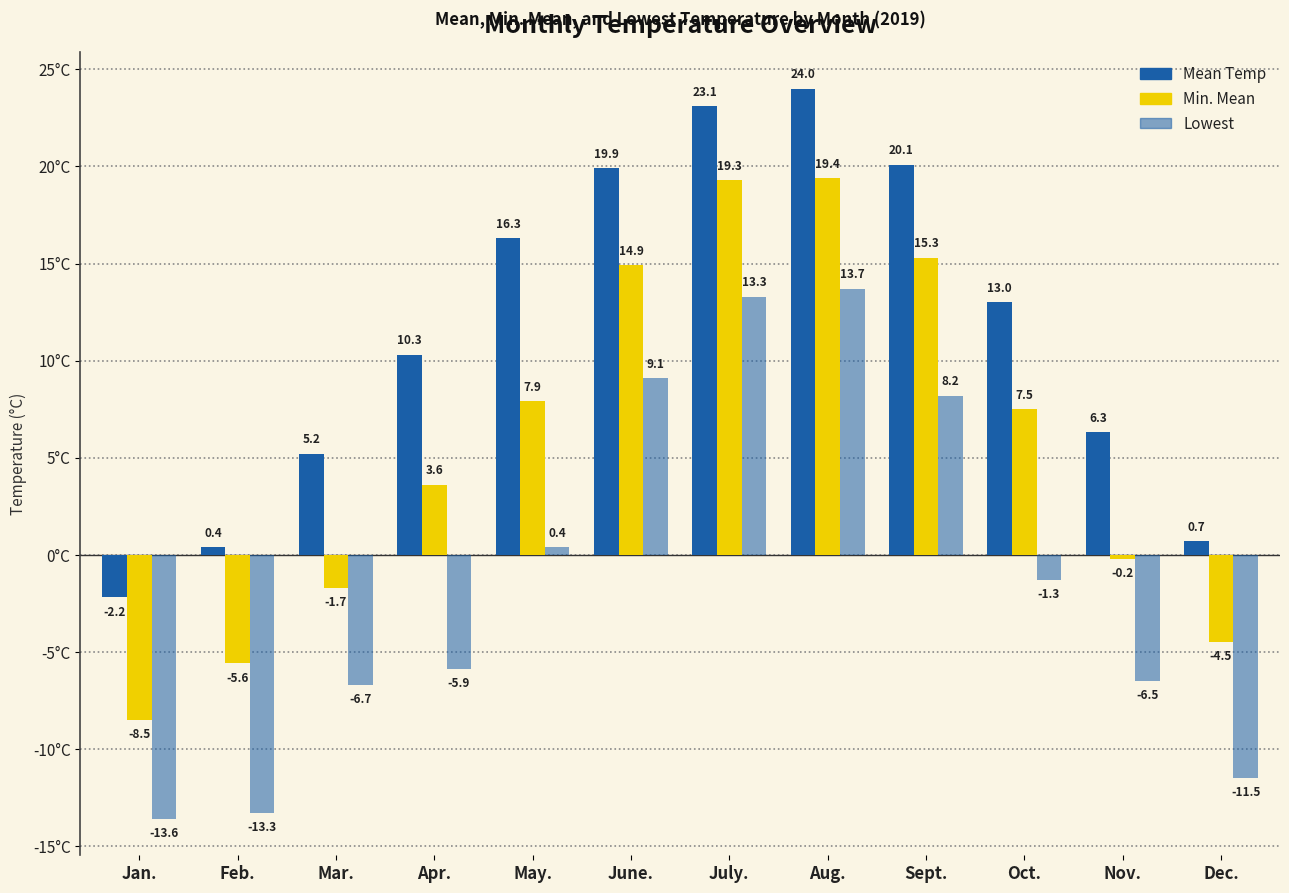

What is the difference between the Min. Mean values at Oct. and Apr.?

3.9